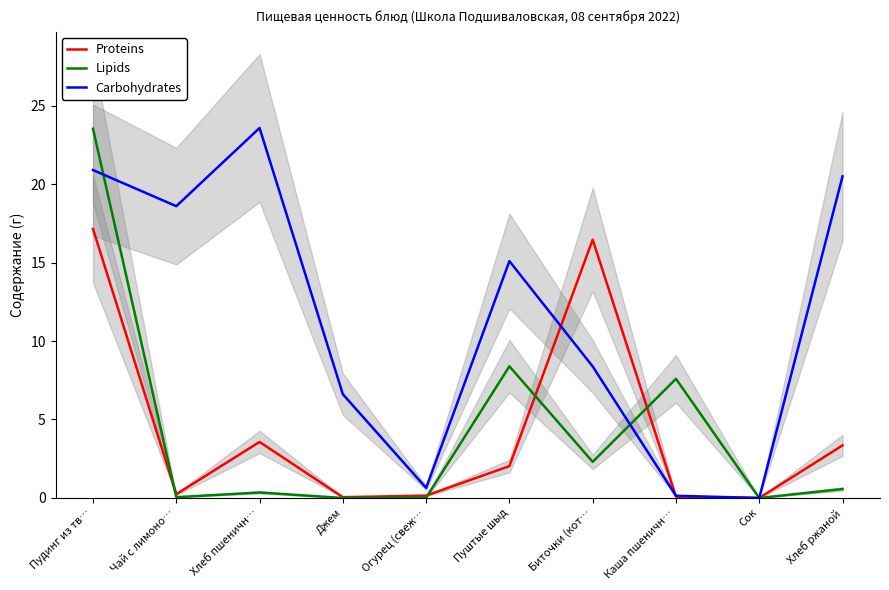

How many values in the Proteins series exceed 2?

5